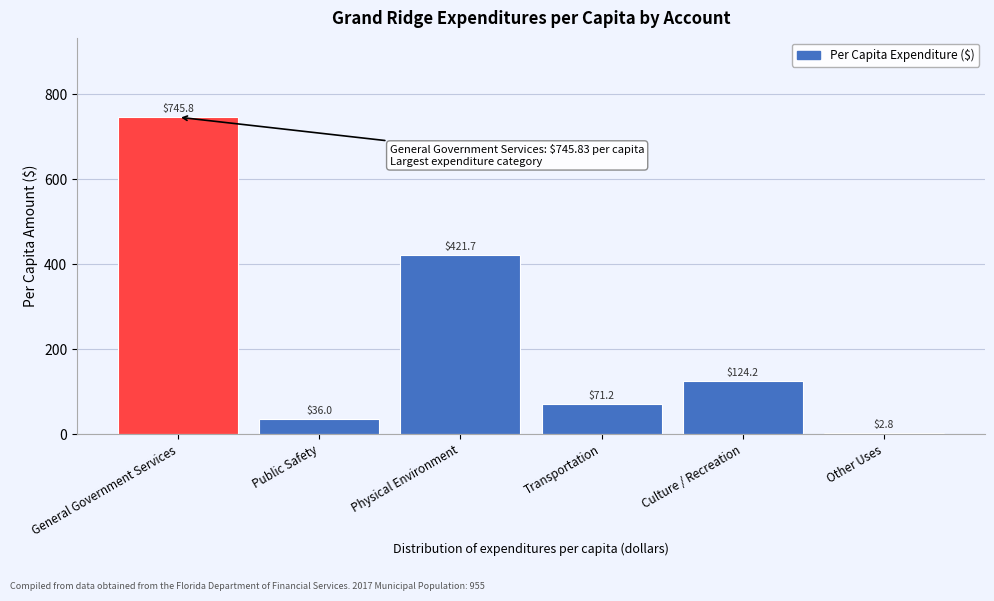

Reading left to right, list all the values displayed in this chart.

General Government Services=745.8	Public Safety=36.0	Physical Environment=421.7	Transportation=71.2	Culture / Recreation=124.2	Other Uses=2.8